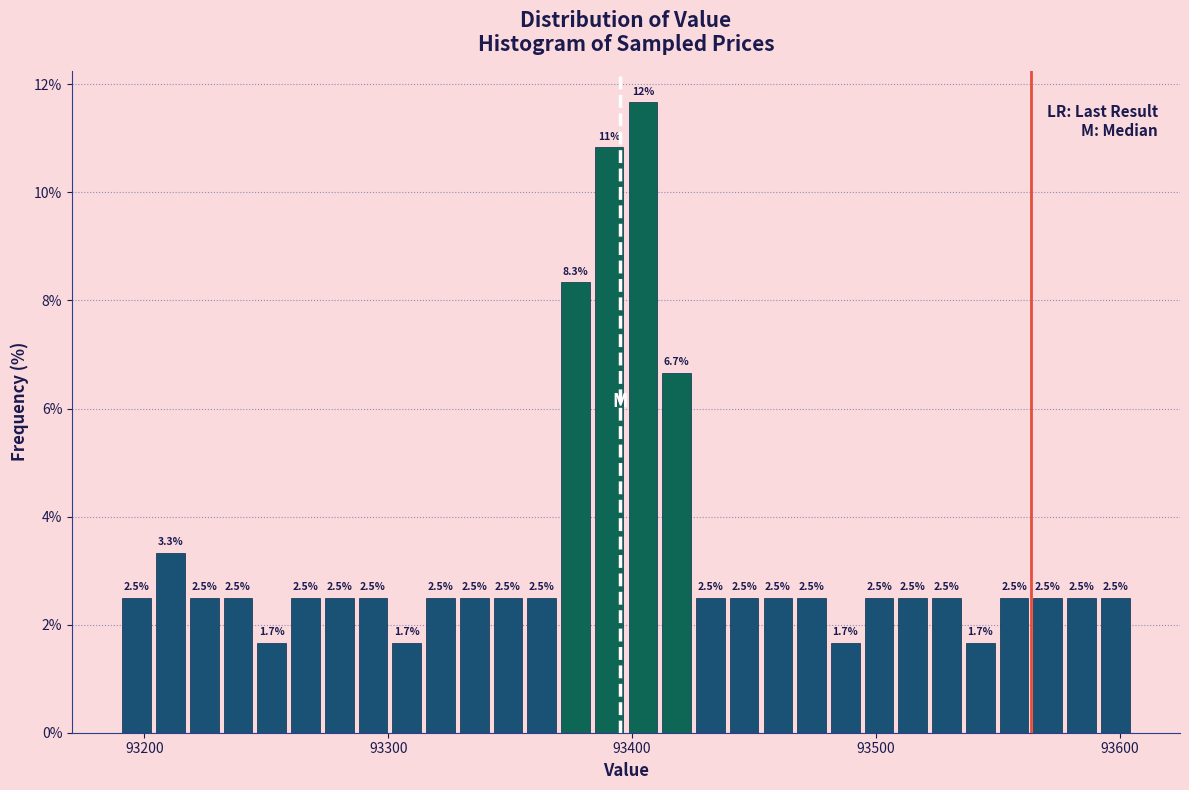

Read against the x-axis, roughly where is the centre of the tallest bar?

93400